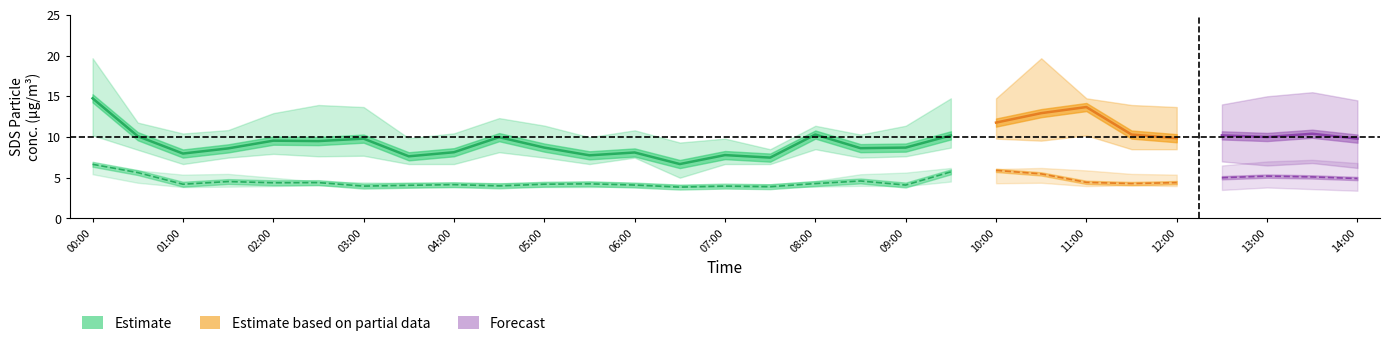

How many lines are shown in the chart?

6